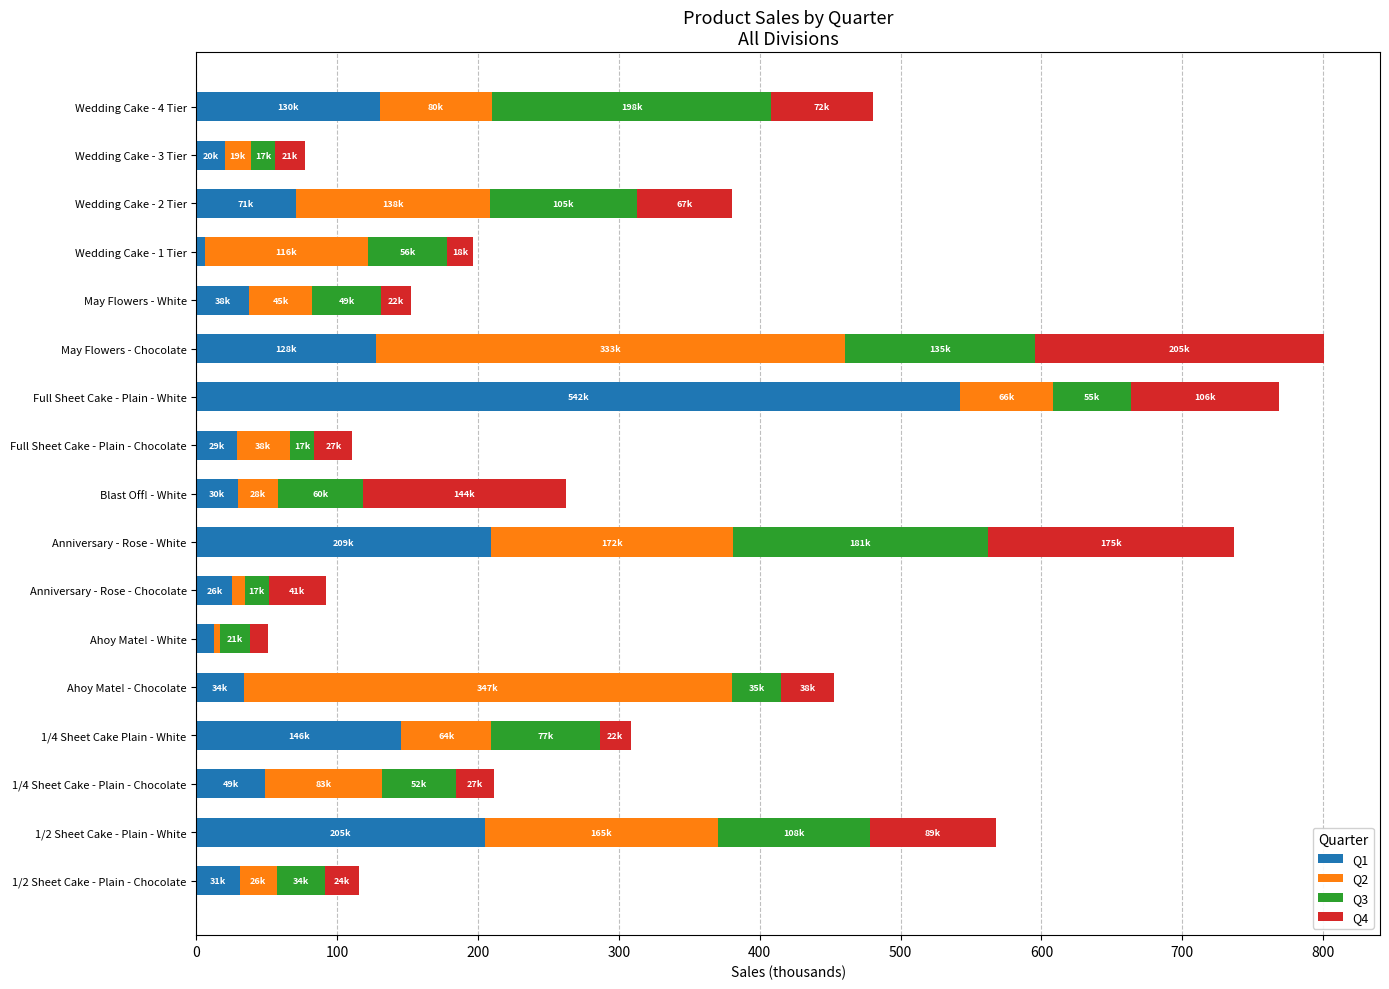

What is the difference between the maximum and minimum values in the Q1 series?

536.3